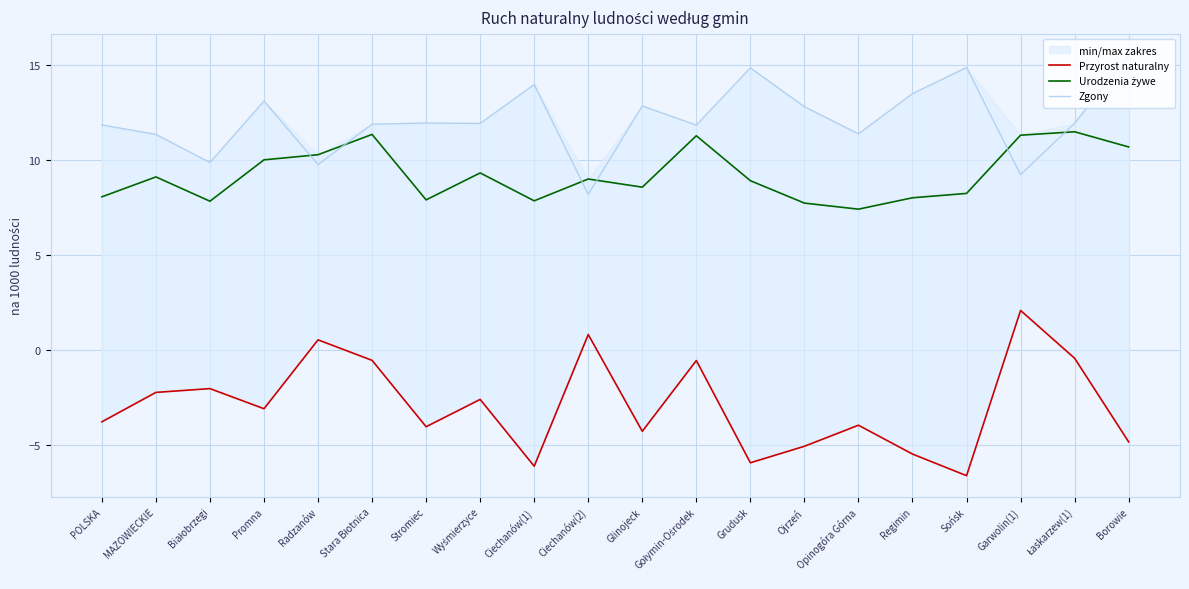

What are all the series names shown in the legend?

Przyrost naturalny, Urodzenia żywe, Zgony